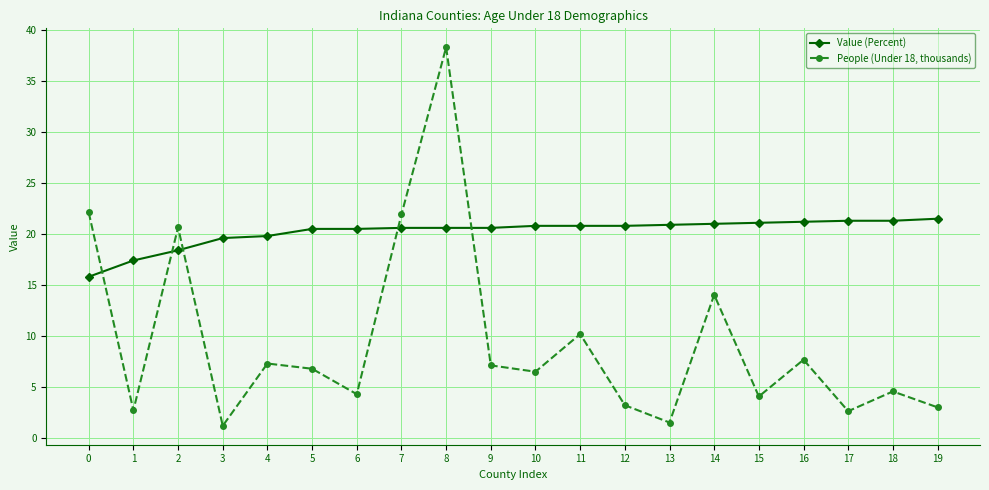

What is the difference between the People (Under 18, thousands) values at 8 and 19?

35.4